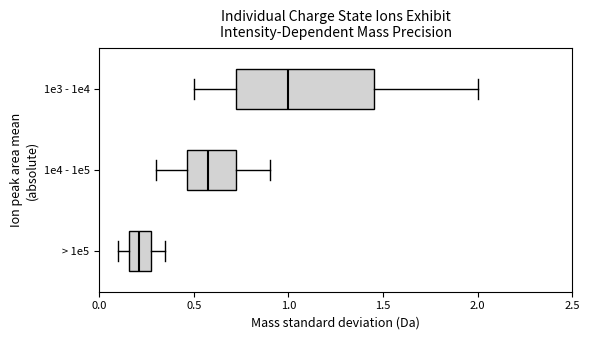

Which box's median line is the furthest to the right?

1e3 - 1e4